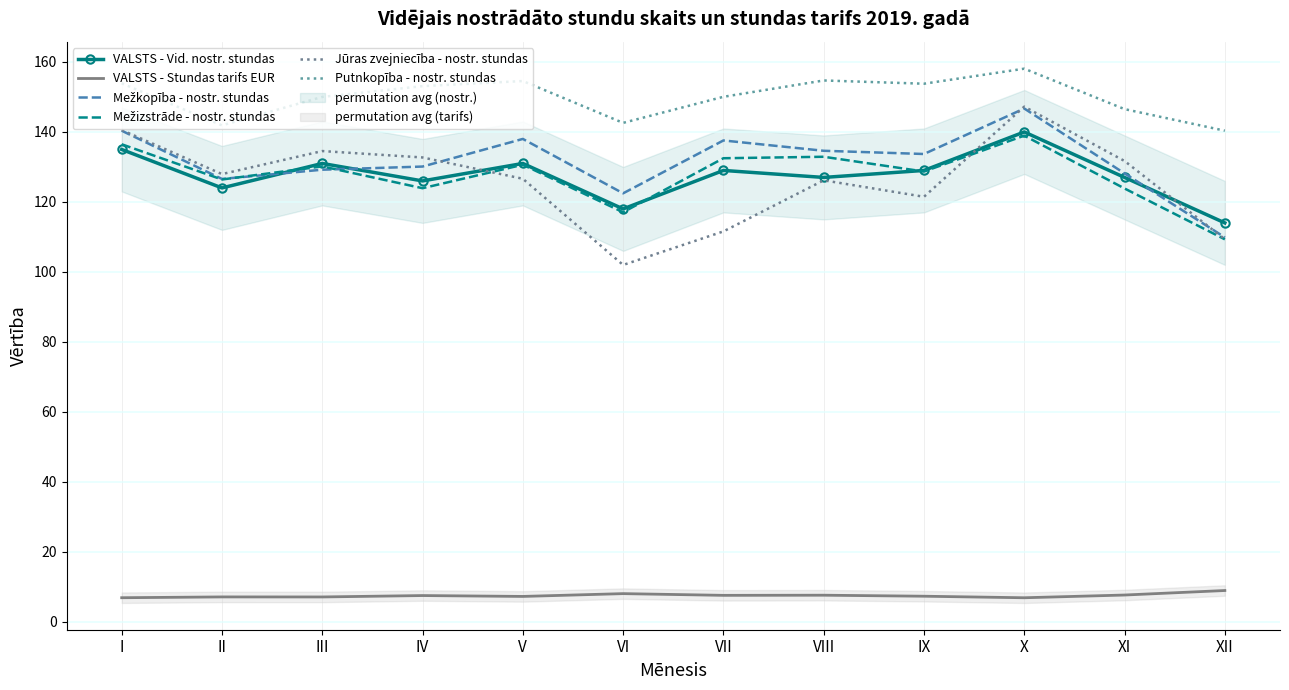

Reading left to right, extract all data points from this chart.

VALSTS - Vid. nostr. stundas: 135.0	124.0	131.0	126.0	131.0	118.0	129.0	127.0	129.0	140.0	127.0	114.0
VALSTS - Stundas tarifs EUR: 6.8	7.1	7.1	7.5	7.2	8.0	7.5	7.6	7.3	6.8	7.6	8.9
Mežkopība - nostr. stundas: 140.4	126.6	129.2	130.1	138.0	122.5	137.6	134.6	133.7	146.7	128.2	109.9
Mežizstrāde - nostr. stundas: 136.5	126.4	130.2	123.9	130.6	117.0	132.5	132.9	128.7	138.9	123.8	109.3
Jūras zvejniecība - nostr. stundas: 140.6	128.0	134.5	132.7	126.6	102.0	111.6	126.2	121.5	147.2	131.7	109.3
Putnkopība - nostr. stundas: 153.9	141.9	150.0	153.1	154.6	142.6	150.1	154.7	153.8	158.1	146.5	140.4